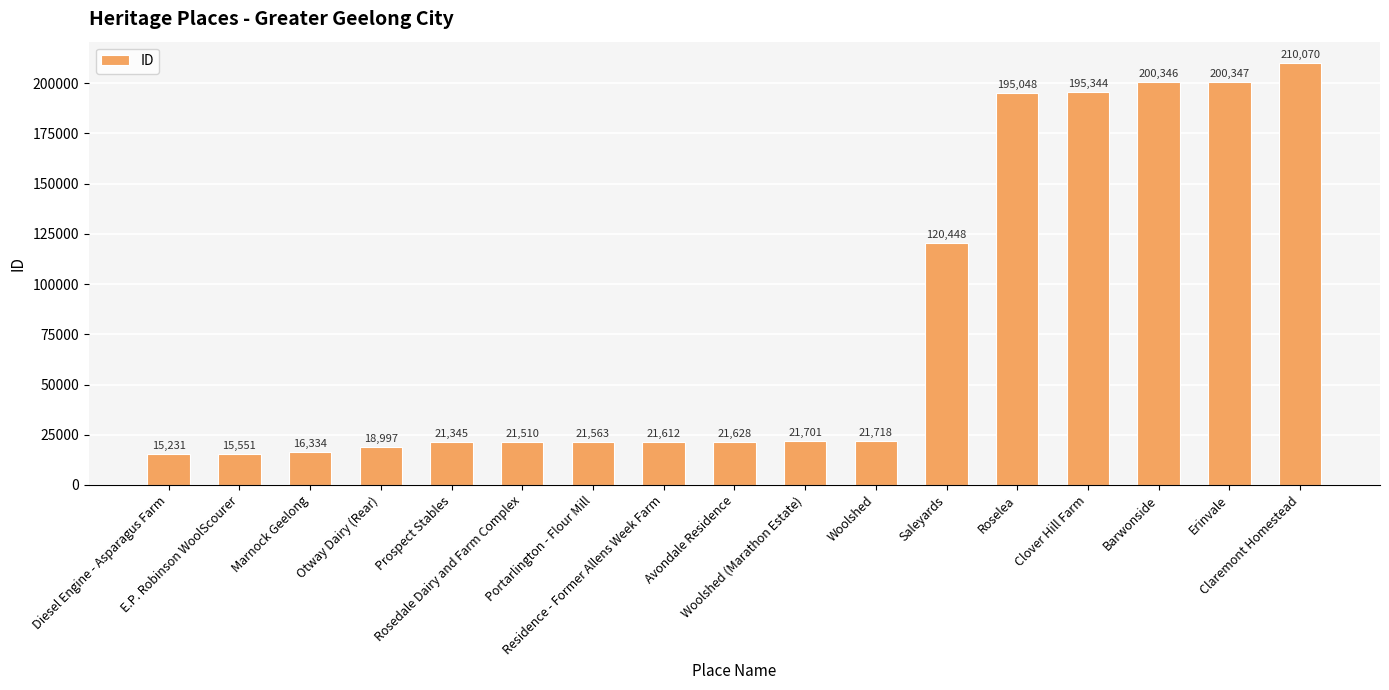

What is the label of the 14th bar from the right?

Otway Dairy (Rear)